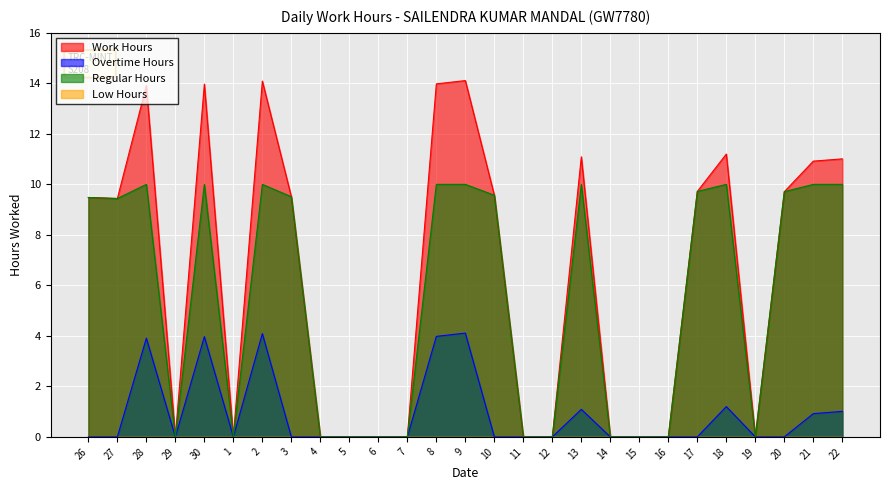

True or false: Regular Hours and Overtime Hours intersect in this chart.

False